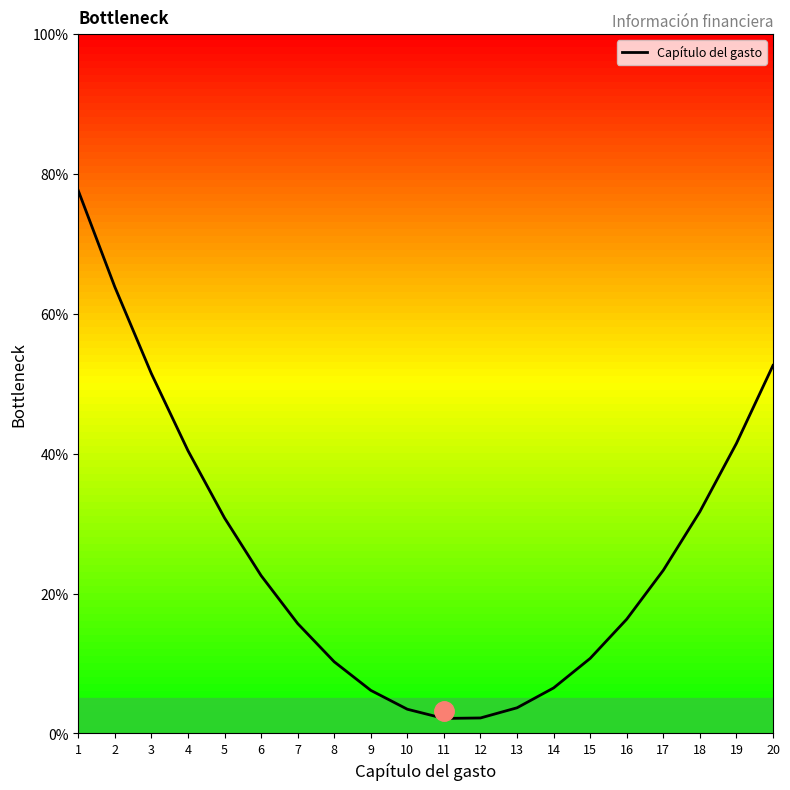

What is the change in value from 8 to 13?

-6.6